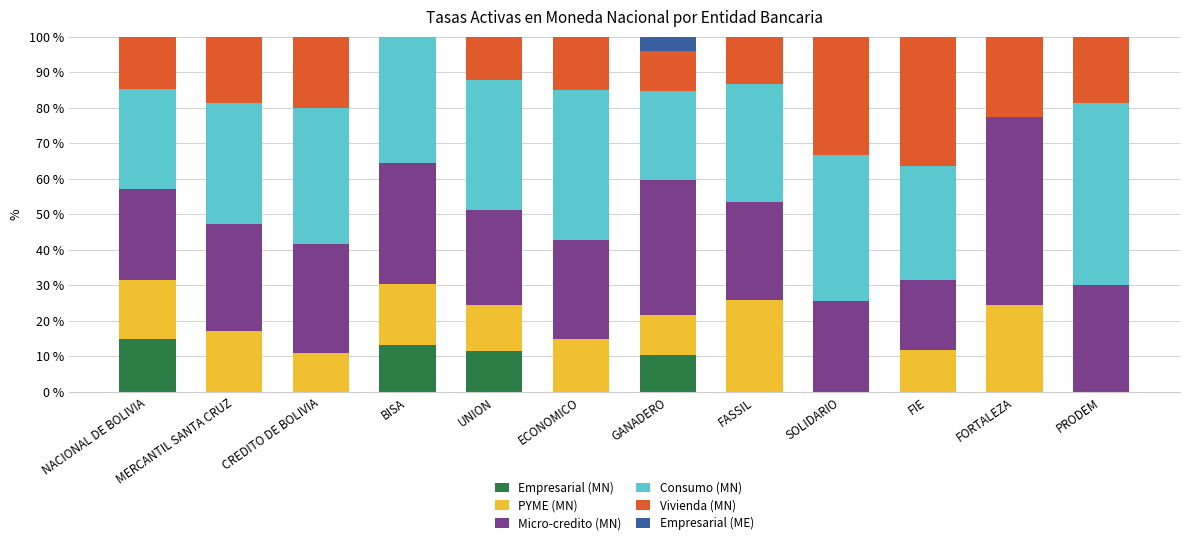

What is the total value across all series at FIE?

100.0